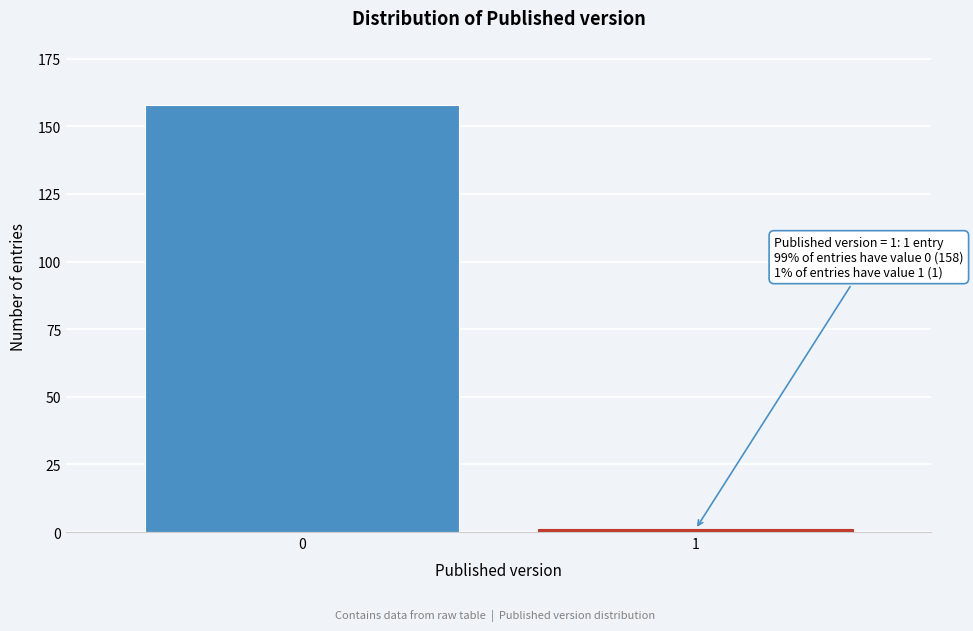

Reading left to right, what are all the values shown in this chart?

158	1